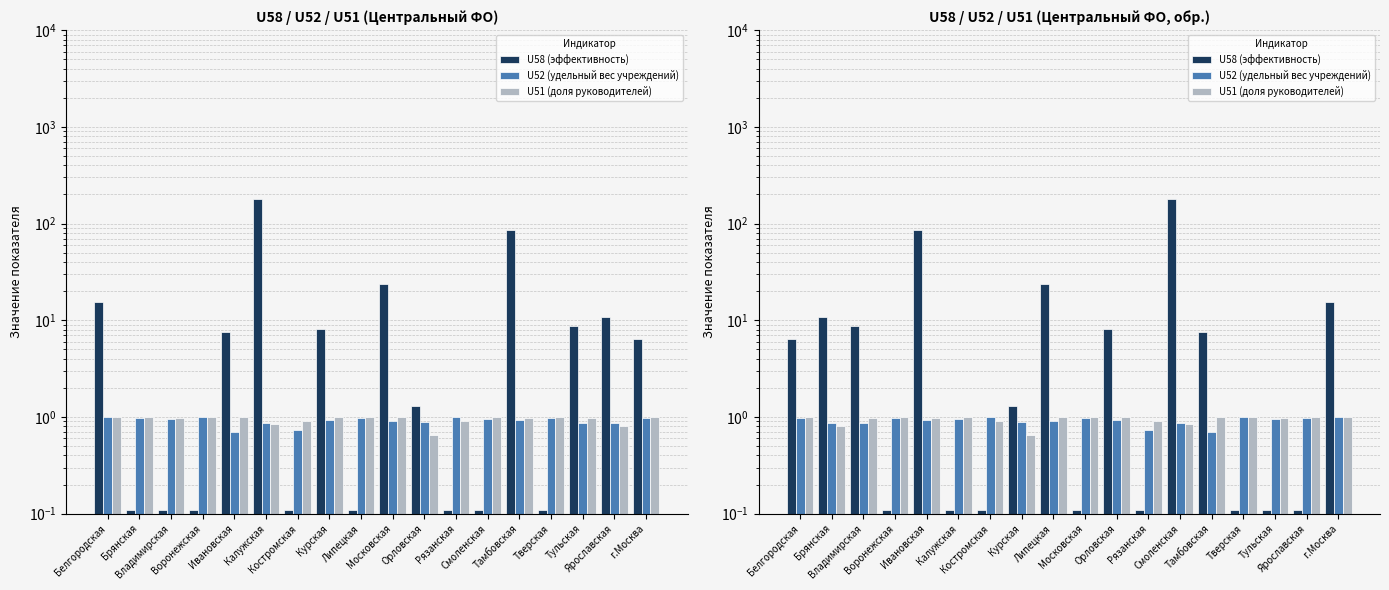

Reading right to left, extract all data points from this chart.

U58 (эффективность): г.Москва=15.5	Ярославская=0.1	Тульская=0.1	Тверская=0.1	Тамбовская=7.6	Смоленская=180.8	Рязанская=0.1	Орловская=8.1	Московская=0.1	Липецкая=23.6	Курская=1.3	Костромская=0.1	Калужская=0.1	Ивановская=84.8	Воронежская=0.1	Владимирская=8.7	Брянская=10.9	Белгородская=6.4
U52 (удельный вес учреждений): г.Москва=1.0	Ярославская=1.0	Тульская=1.0	Тверская=1.0	Тамбовская=0.7	Смоленская=0.9	Рязанская=0.7	Орловская=0.9	Московская=1.0	Липецкая=0.9	Курская=0.9	Костромская=1.0	Калужская=1.0	Ивановская=0.9	Воронежская=1.0	Владимирская=0.9	Брянская=0.9	Белгородская=1.0
U51 (доля руководителей): г.Москва=1.0	Ярославская=1.0	Тульская=1.0	Тверская=1.0	Тамбовская=1.0	Смоленская=0.8	Рязанская=0.9	Орловская=1.0	Московская=1.0	Липецкая=1.0	Курская=0.6	Костромская=0.9	Калужская=1.0	Ивановская=1.0	Воронежская=1.0	Владимирская=1.0	Брянская=0.8	Белгородская=1.0